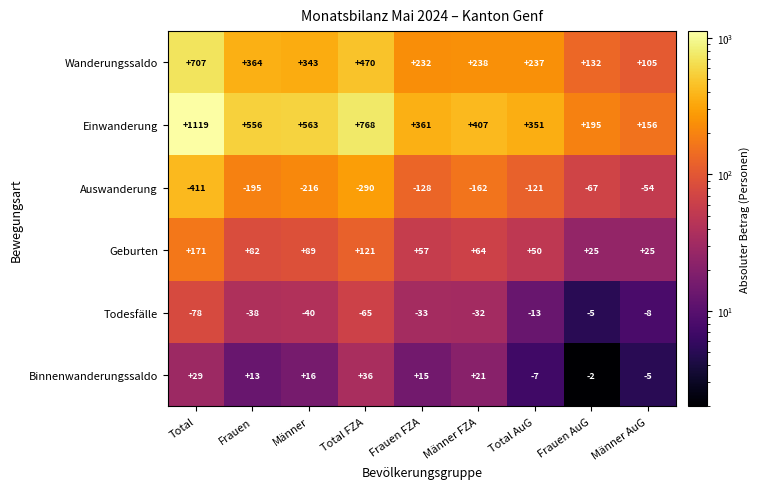

True or false: Todesfälle has a value of -19 at Männer FZA.

False